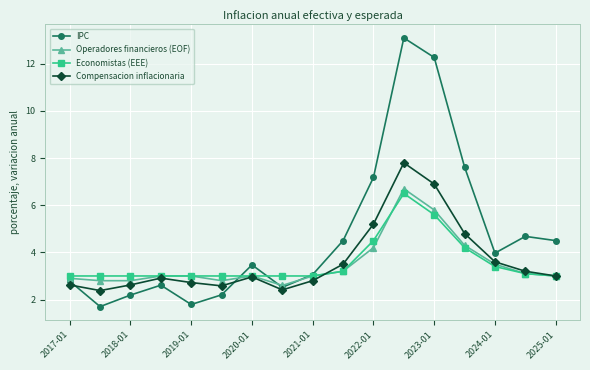

In Compensacion inflacionaria, how many points are higher than both neighbors (excluding endpoints)?

3